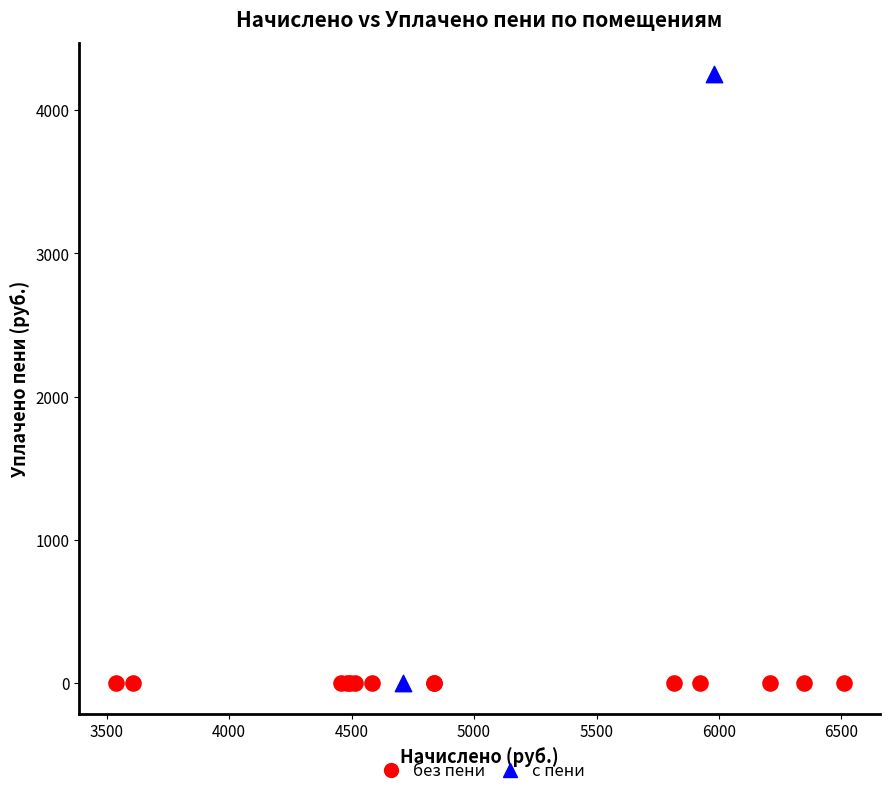

What are all the series names shown in the legend?

без пени, с пени